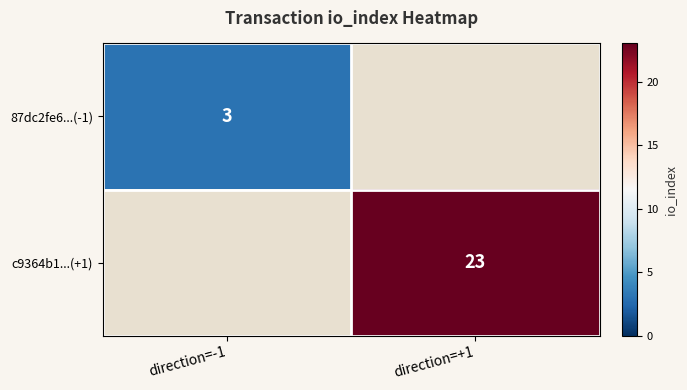

The value of 87dc2fe6...(-1) at direction=-1 is 5. True or false?

False